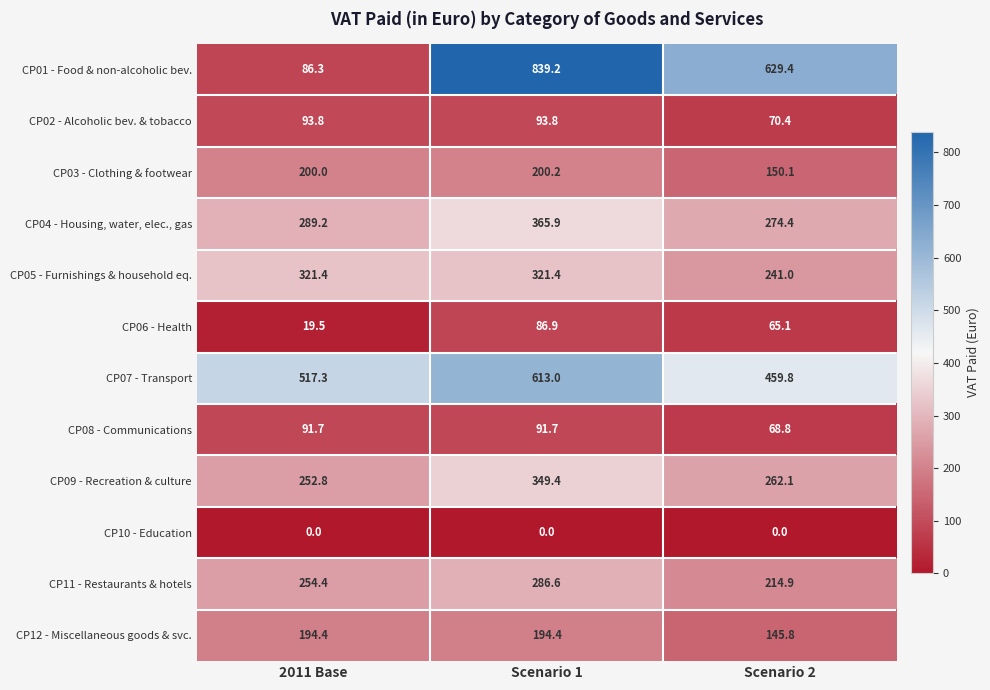

Which series has the largest range (max minus min)?

CP01 - Food & non-alcoholic bev.